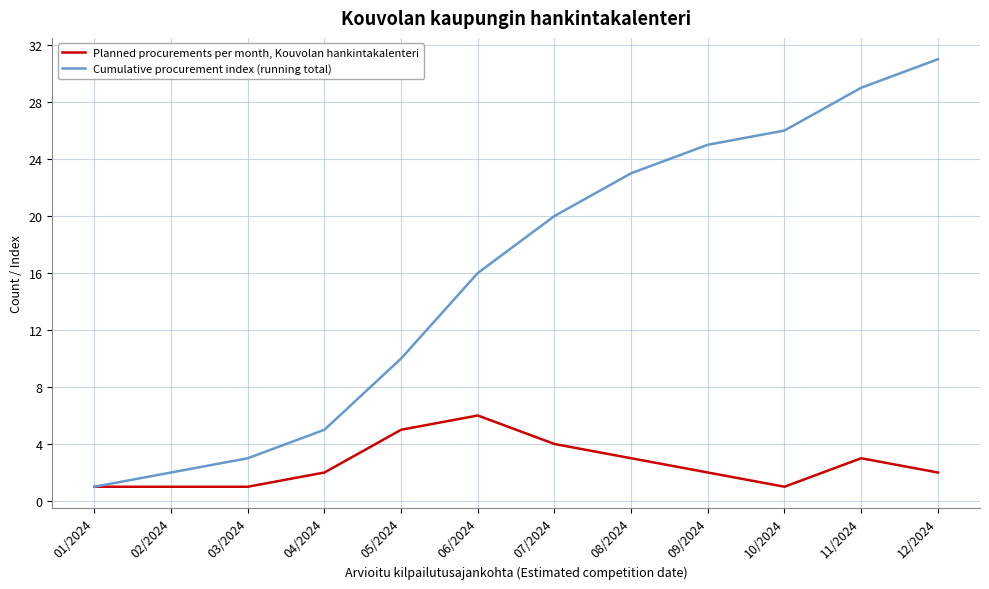

Which category has the highest value across all series?

12/2024